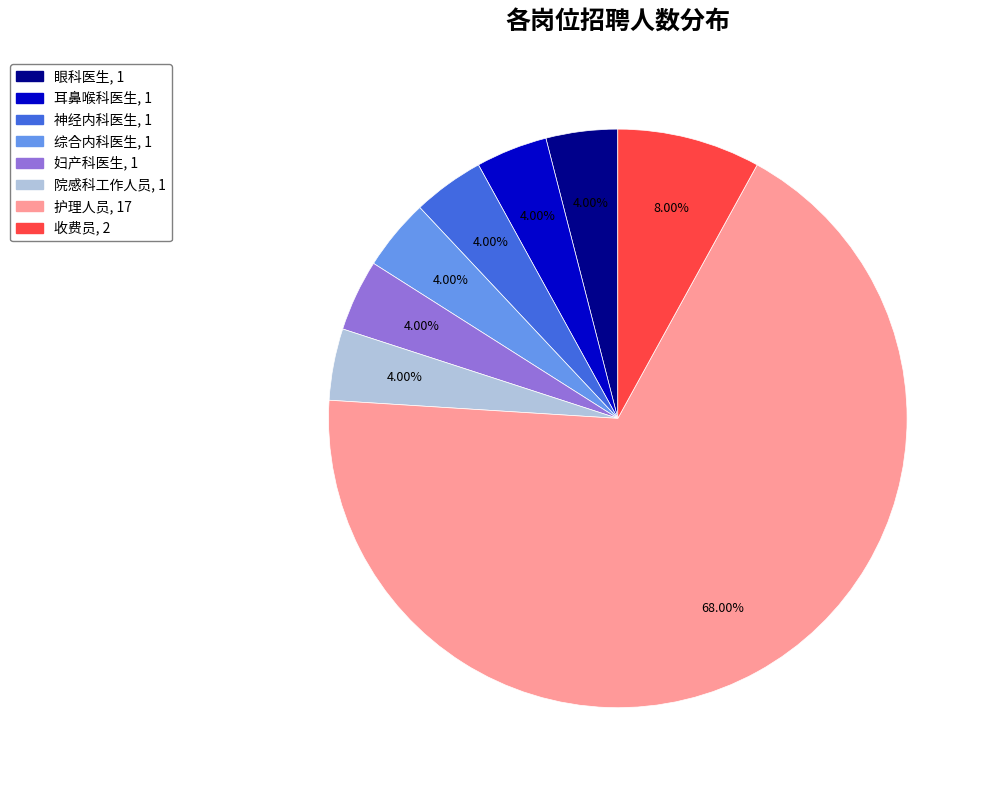

Do 眼科医生 and 收费员 together represent more than half of the pie?

No